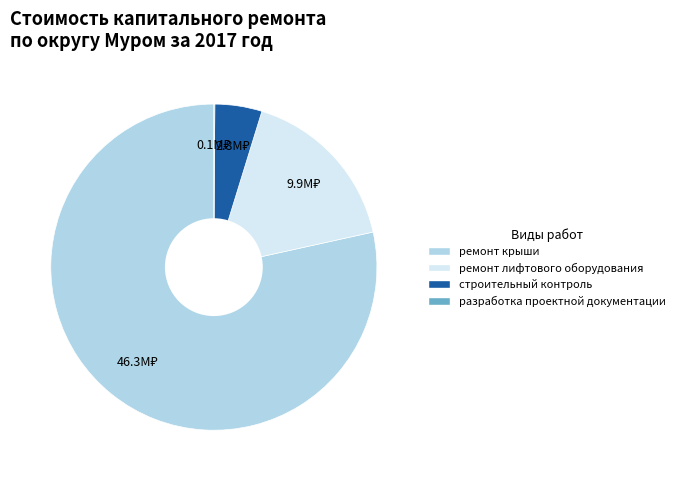

True or false: ремонт крыши accounts for 78% of the total.

True